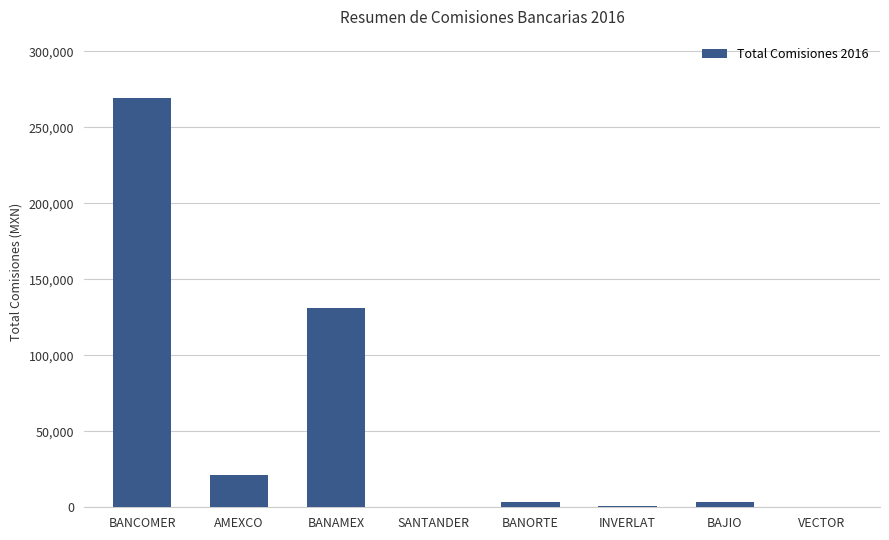

Is it true that the value at BANCOMER is 269120.8?

True